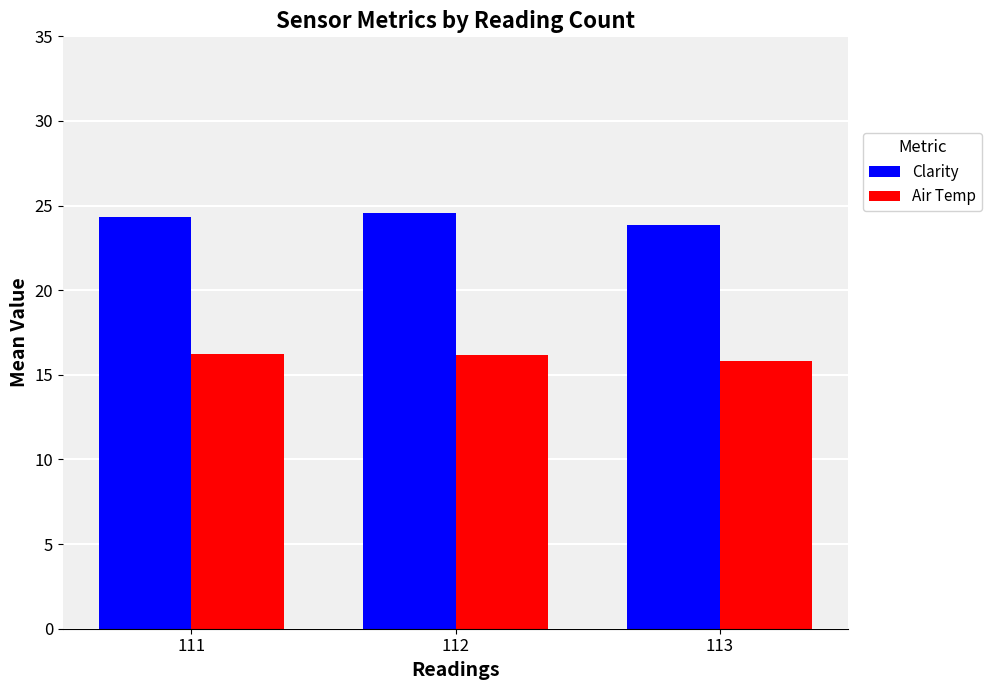

What is the value of the Clarity bar at the 1st from the left?

24.3